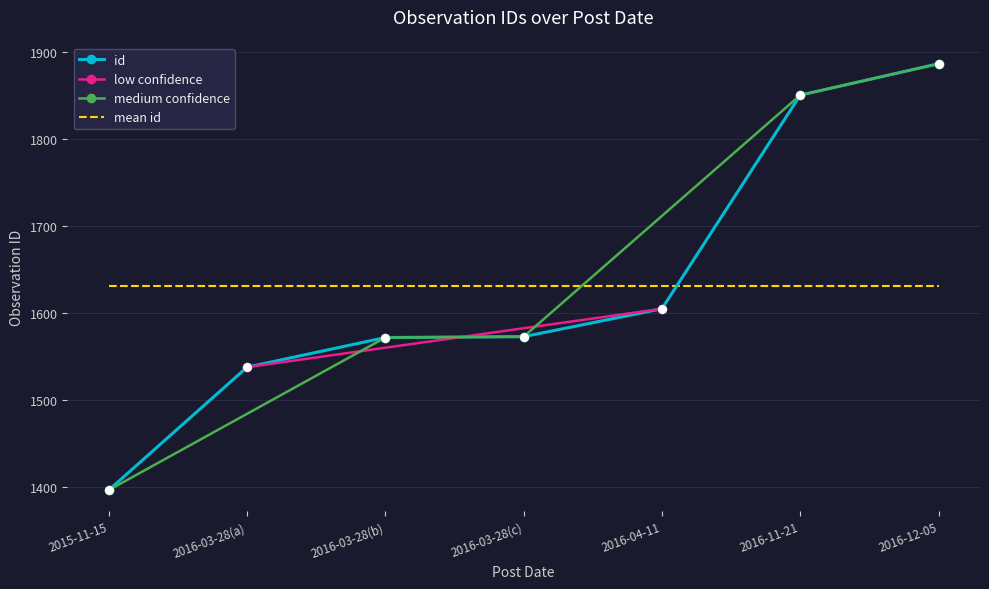

What is the minimum value for id?

1397.0